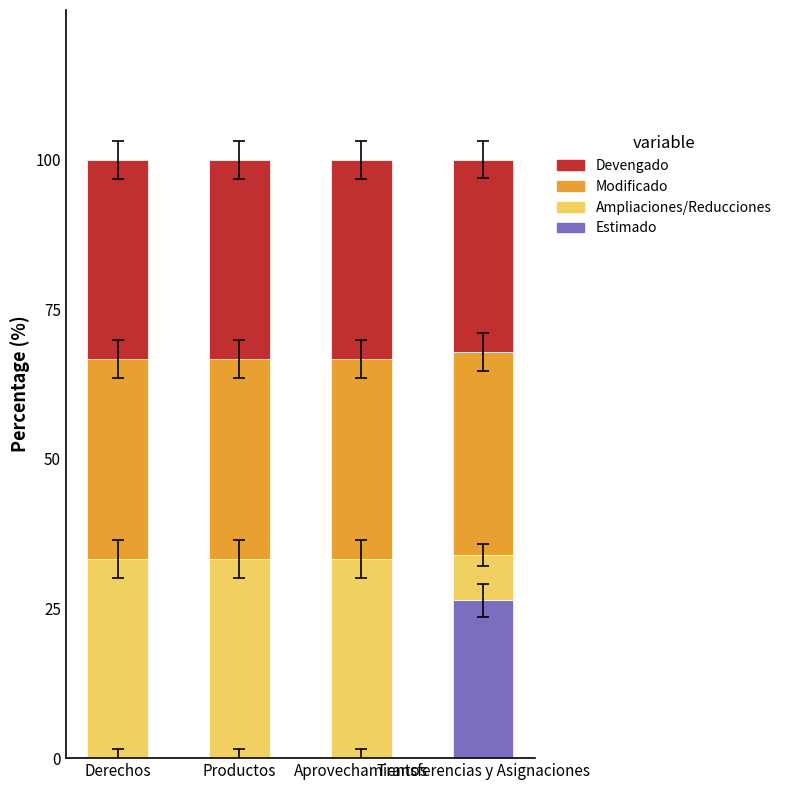

What are all the series names shown in the legend?

Devengado, Modificado, Ampliaciones/Reducciones, Estimado